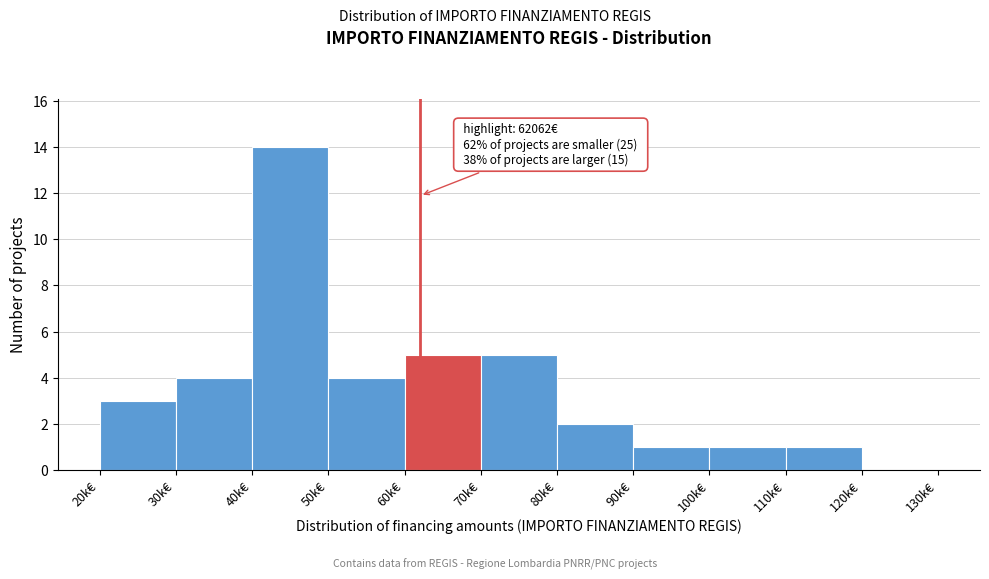

Reading left to right, list all the values displayed in this chart.

20k€=3	30k€=4	40k€=14	50k€=4	60k€=5	70k€=5	80k€=2	90k€=1	100k€=1	110k€=1	120k€=0